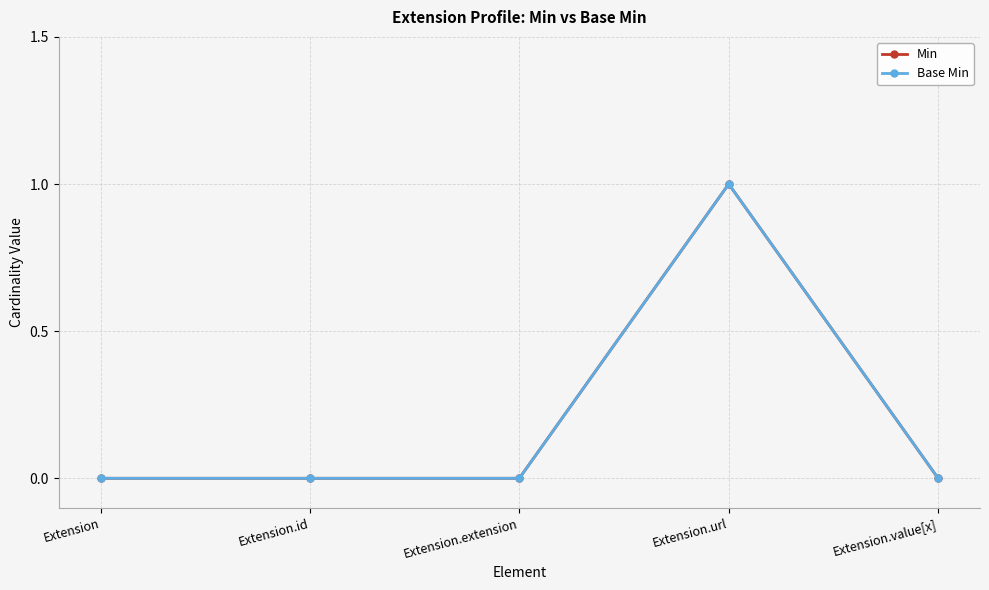

Rank the series at Extension.extension from highest to lowest value.

Min, Base Min